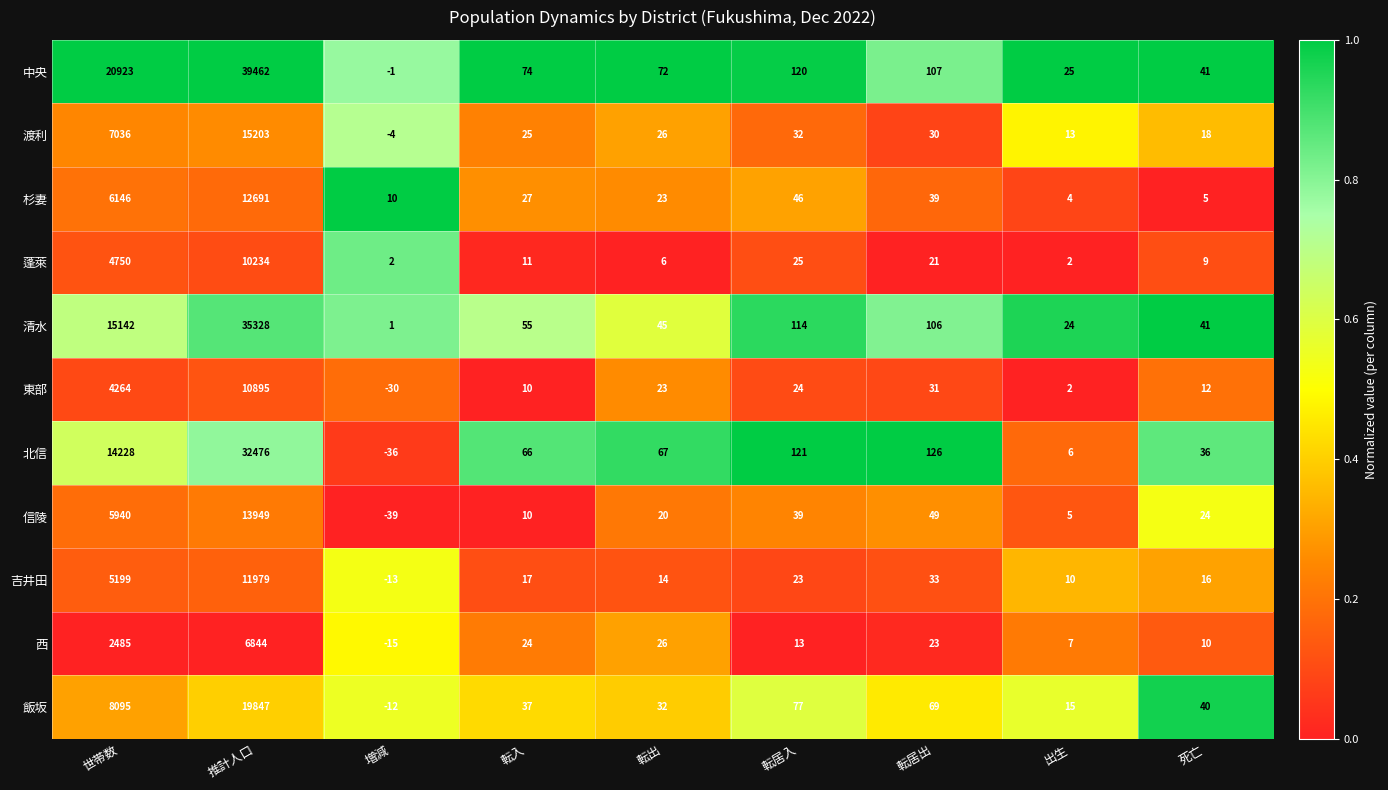

What is the difference between the highest and lowest values at 死亡?

36